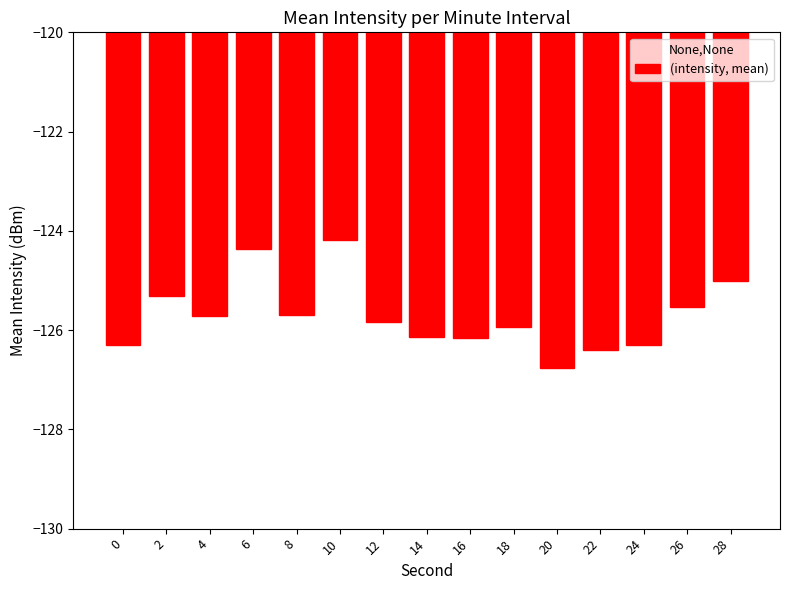

At which label is the value closest to -125?

28